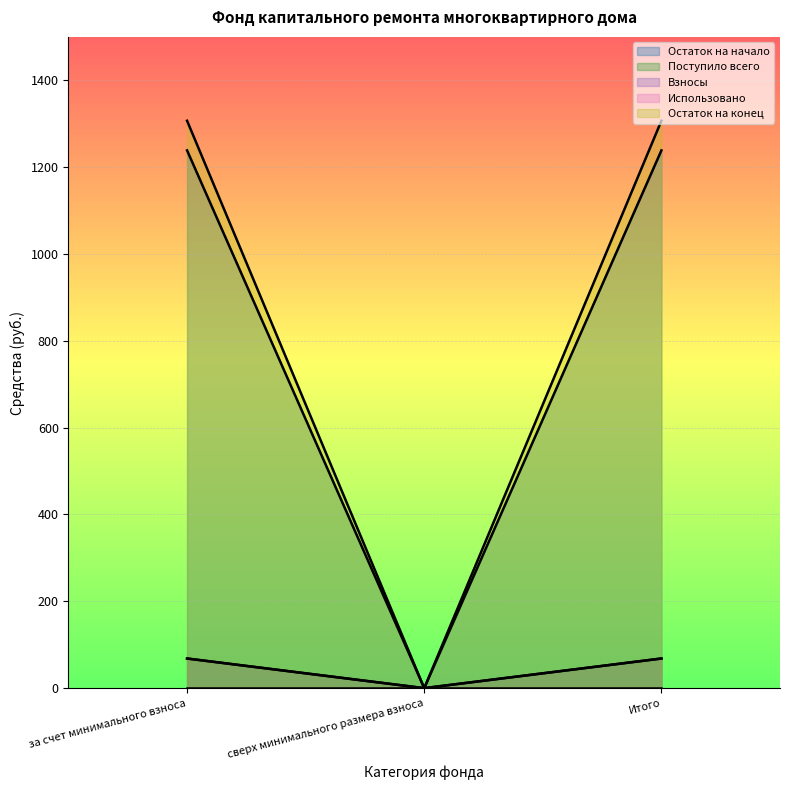

Which series has the widest spread of values?

Поступило всего